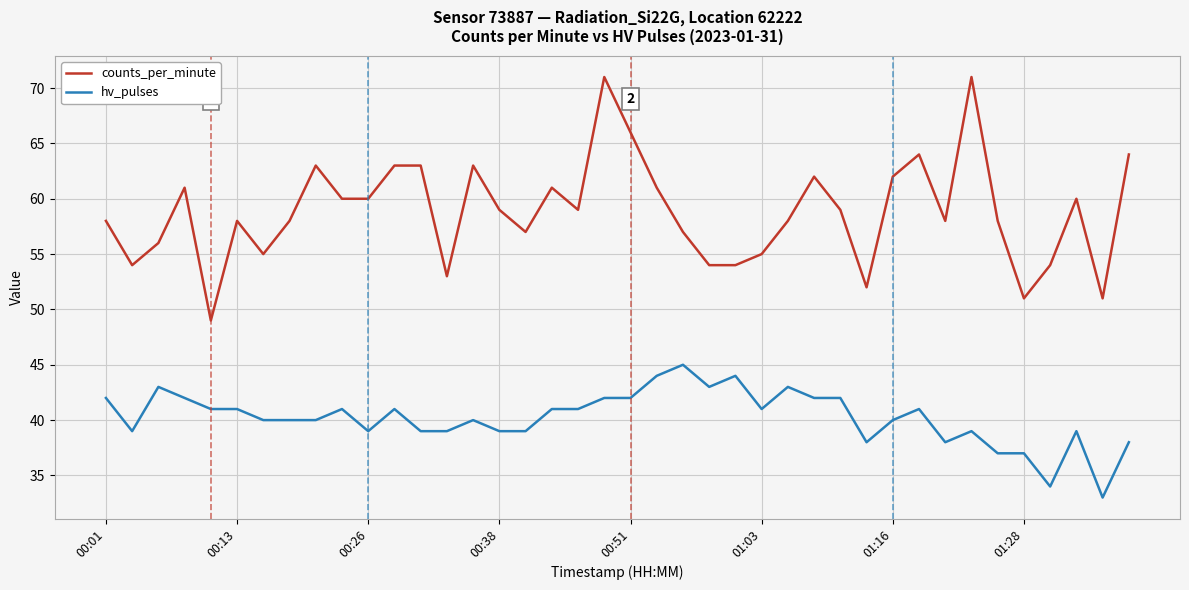

At how many categories does at least one series exceed 41?

40